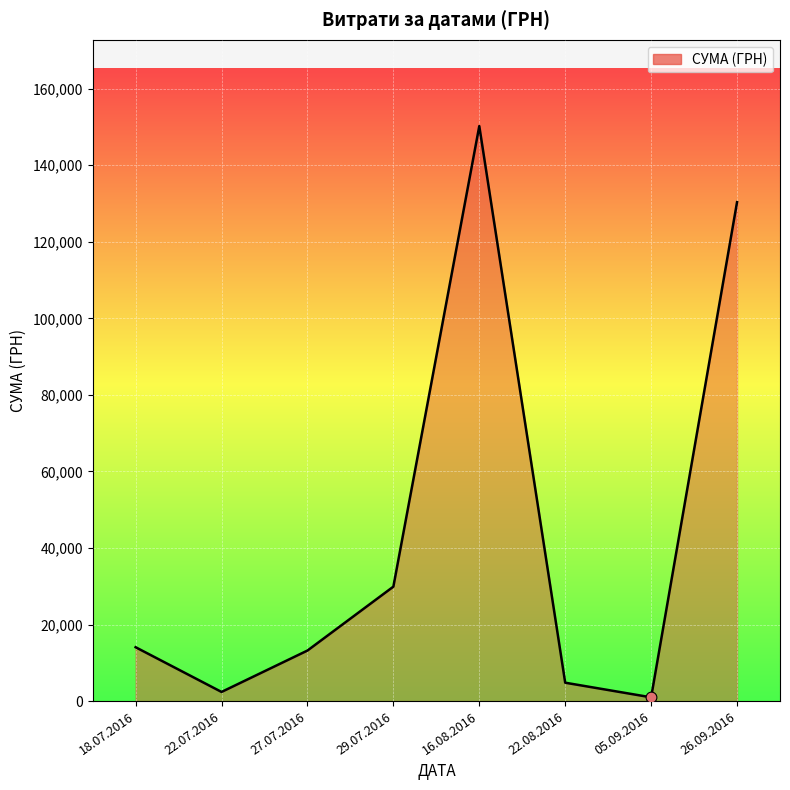

What is the change in value from 22.08.2016 to 26.09.2016?

+125550.0